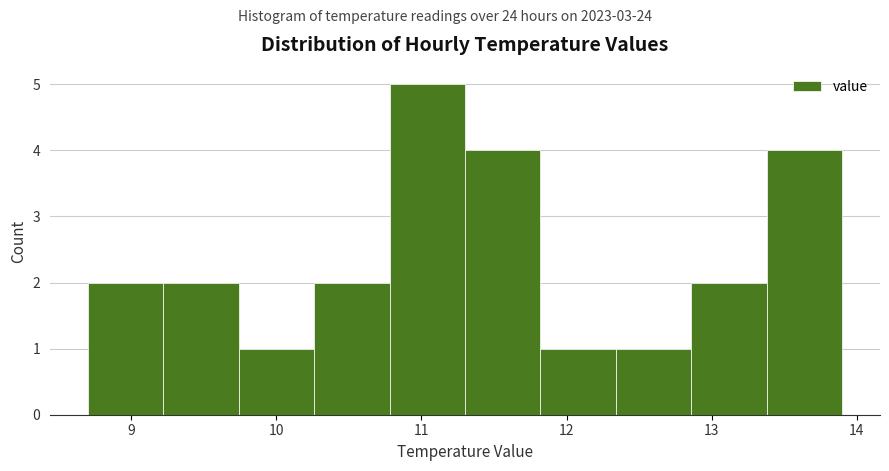

Which range on the x-axis has the tallest bar?

10.78 to 11.30